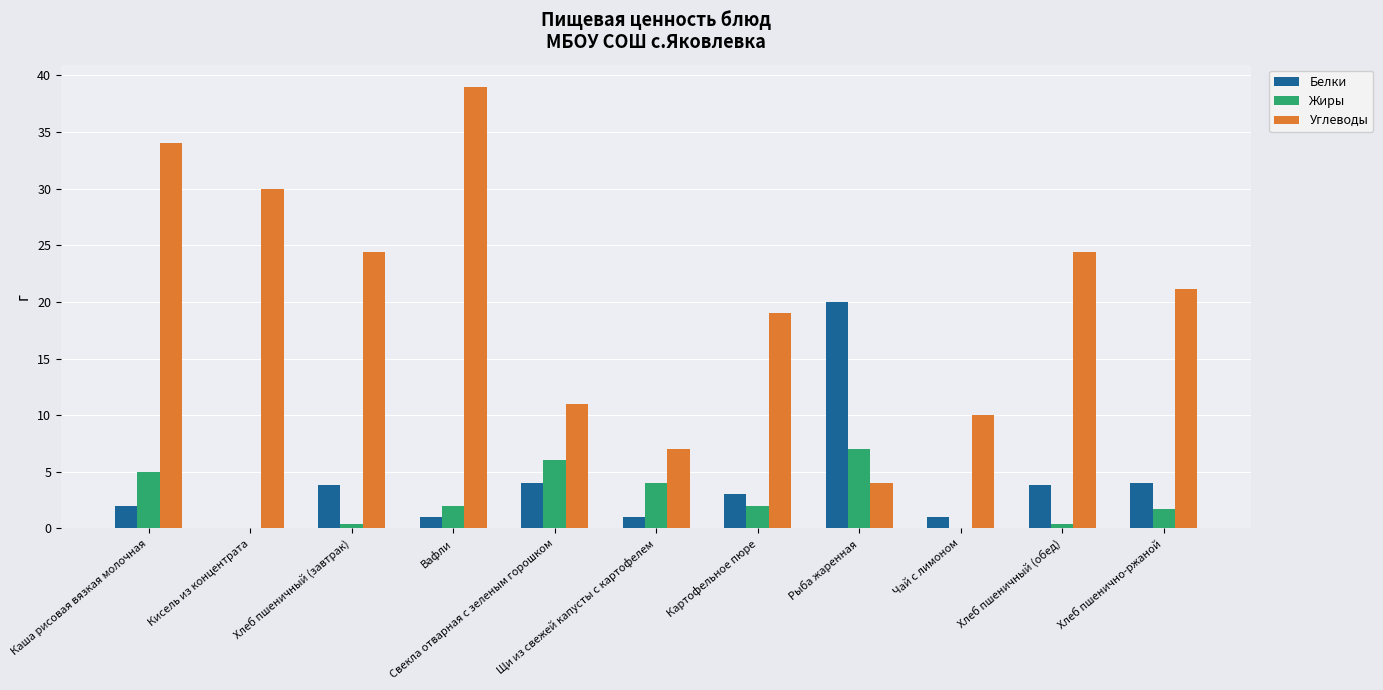

What is the difference between the Углеводы values at Кисель из концентрата and Свекла отварная с зеленым горошком?

19.0